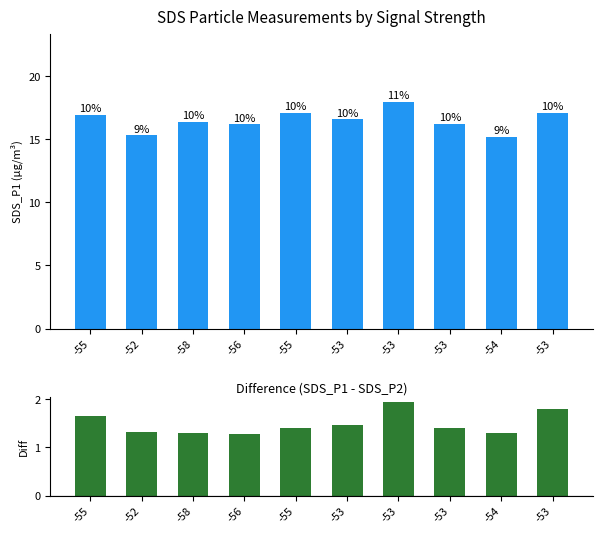

Which label corresponds to the smallest value in the chart?

-56